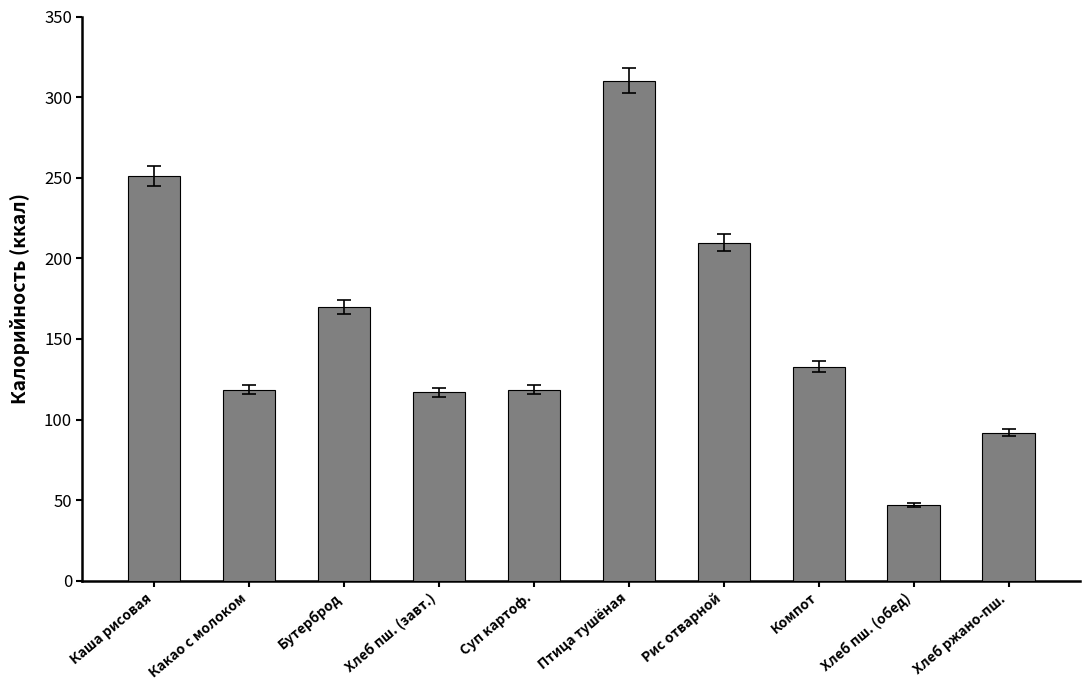

What position from the right is Птица тушёная?

5